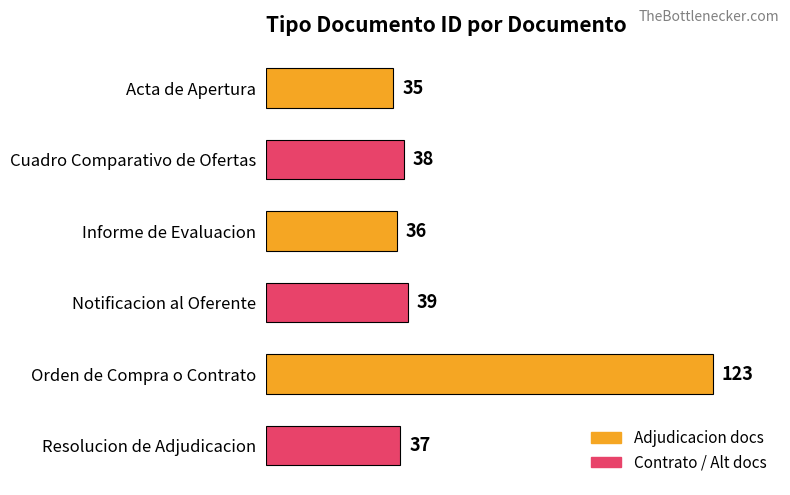

List the labels in order of value, largest first.

Orden de Compra o Contrato, Notificacion al Oferente, Cuadro Comparativo de Ofertas, Resolucion de Adjudicacion, Informe de Evaluacion, Acta de Apertura